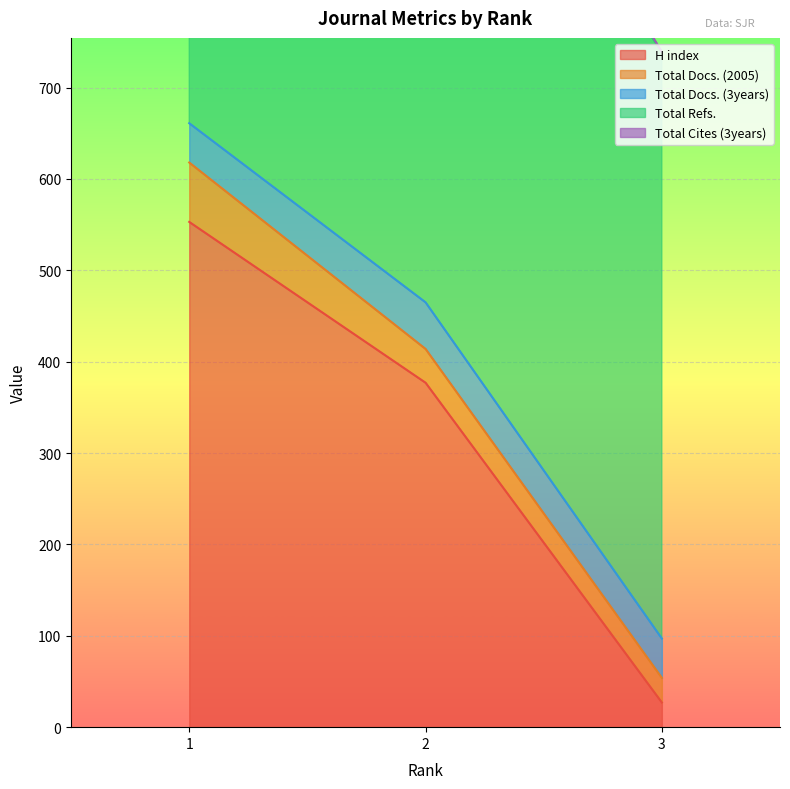

What is the value of the H index point at the 2nd from the left?

377